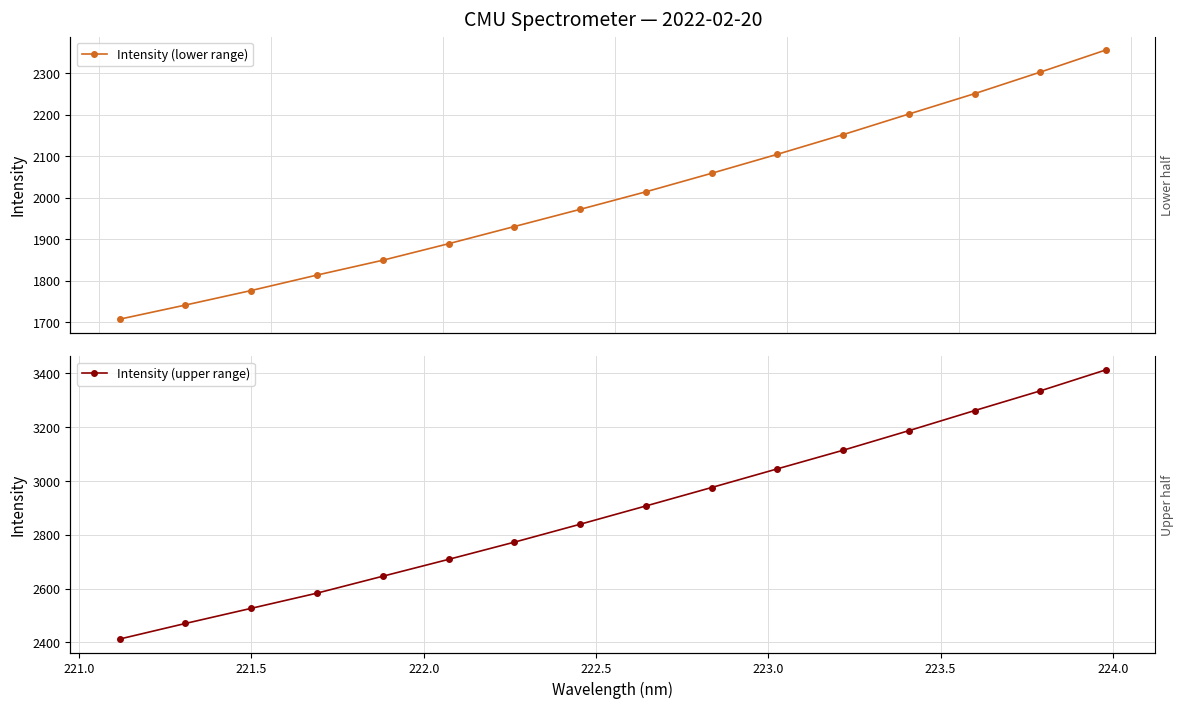

At 218.0, list the series in order from smallest to largest.

Intensity (lower range), Intensity (upper range)